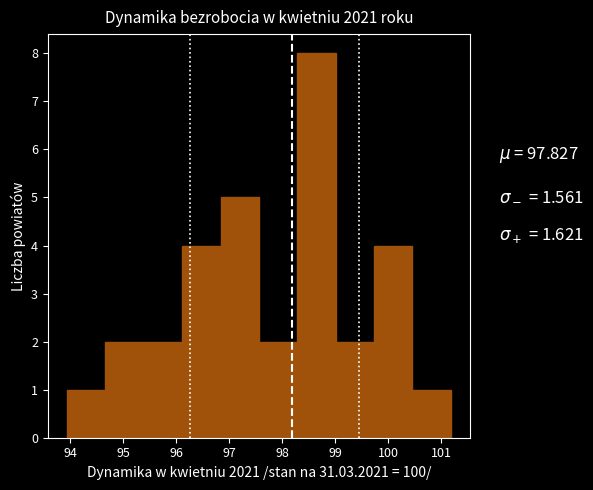

Which range on the x-axis has the tallest bar?

98.3 to 99.0